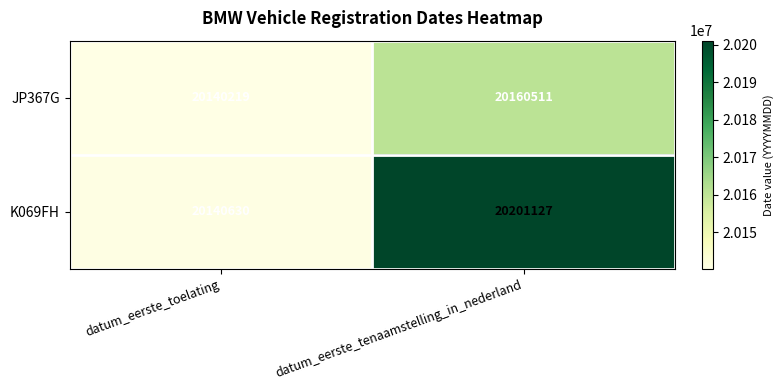

What is the maximum value for JP367G?

20160511